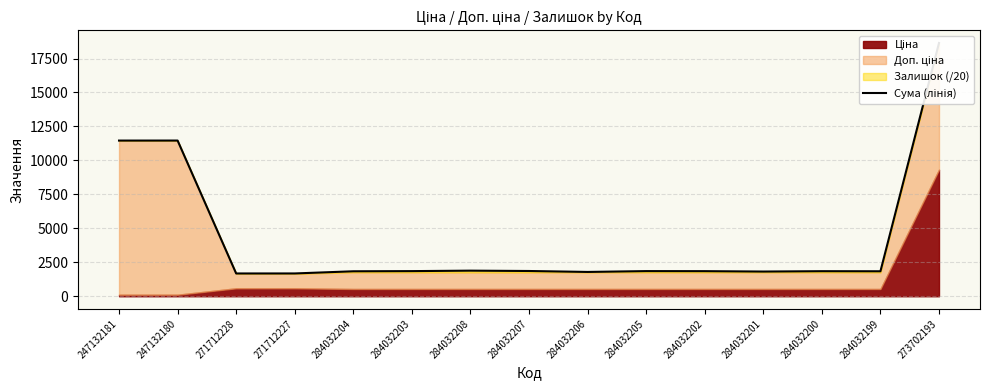

What is the sum of the values at 271712228 and 284032204?

3515.0